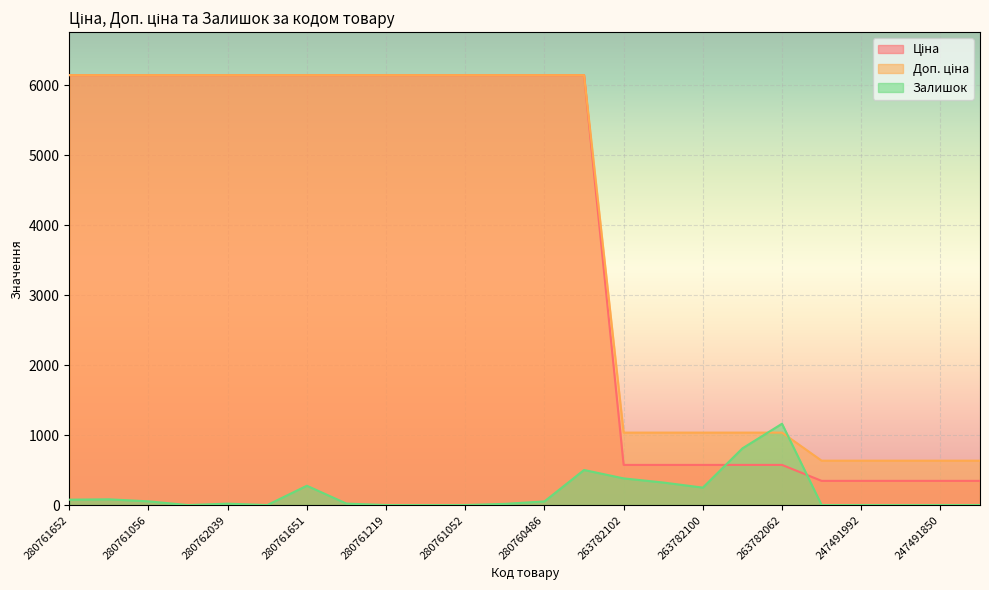

The Доп. ціна series shows 6143.2 at 280760923. True or false?

True